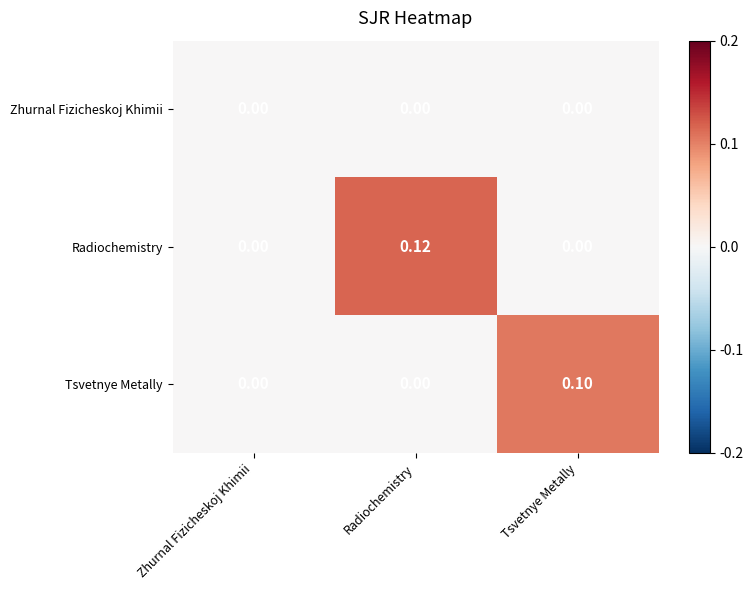

Which series has the largest range (max minus min)?

Radiochemistry